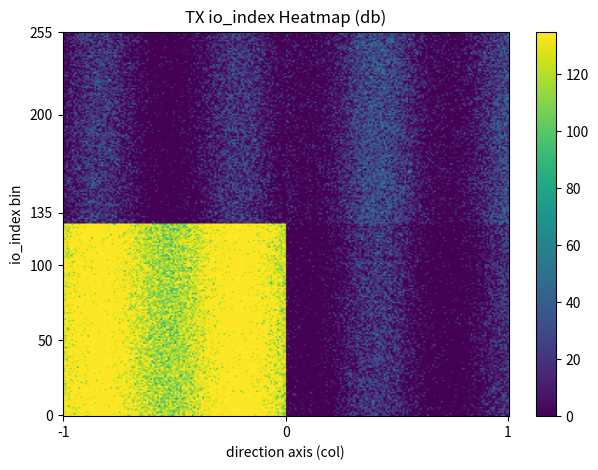

The 55ee08767d0f8f01df1ca68fd4ae0814d342965 series shows -1 at direction. True or false?

False